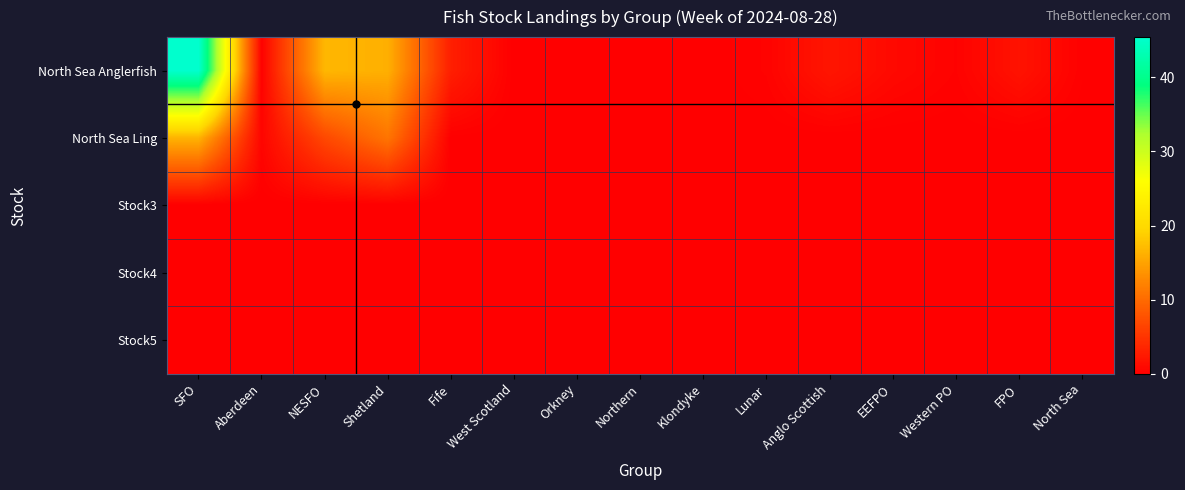

Which series has the widest spread of values?

North Sea Anglerfish